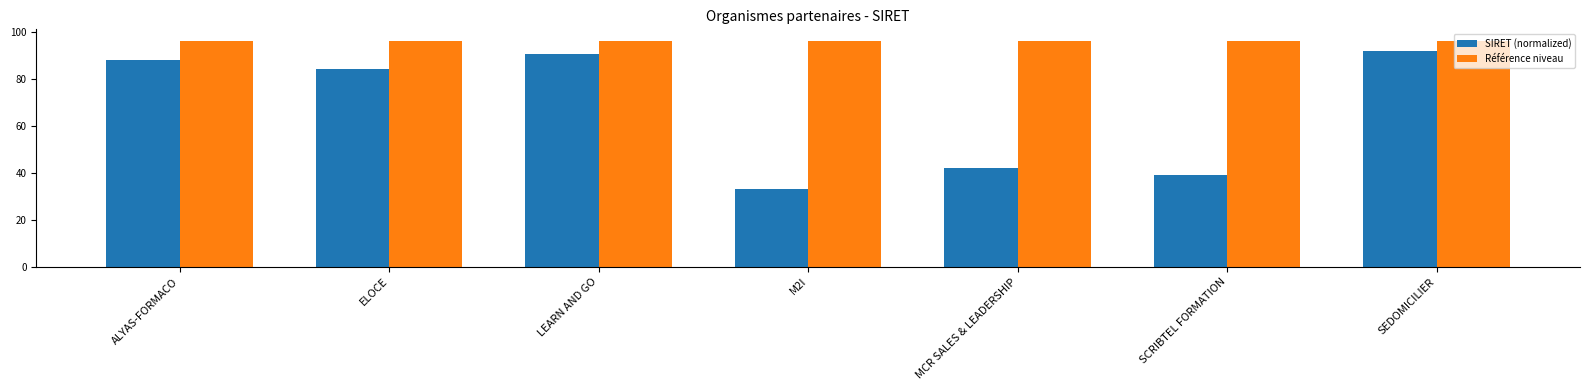

How many bars are there in total?

14